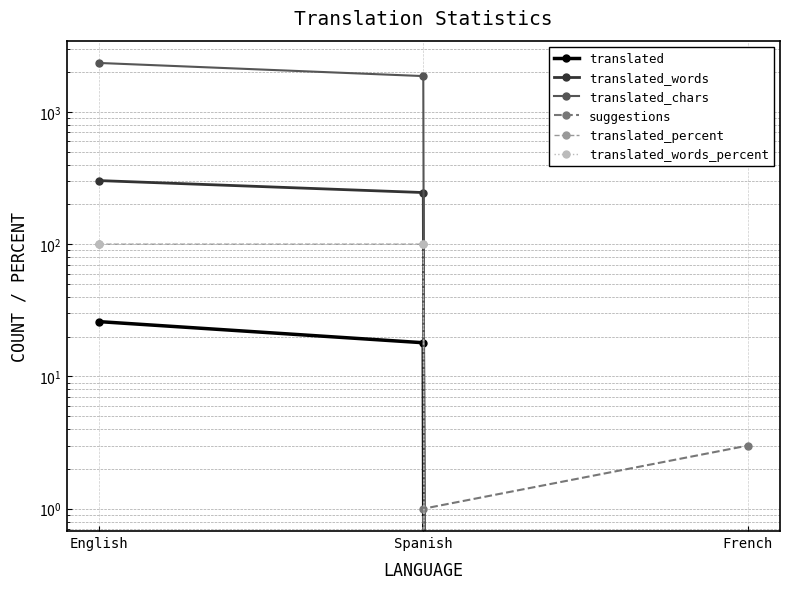

Which category has the lowest value in the translated_words_percent series?

French